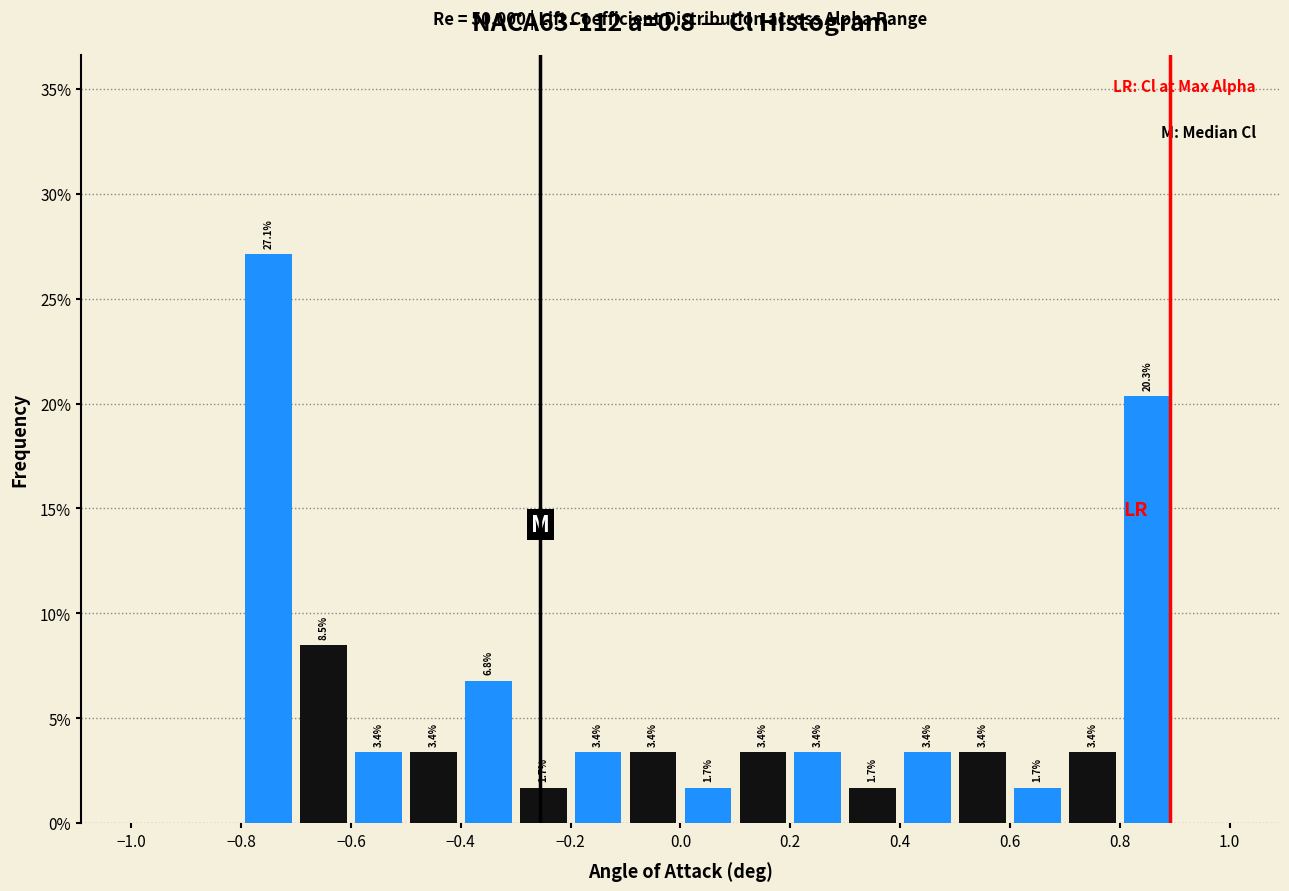

Over which range of the x-axis is the bar tallest?

-0.8 to -0.7